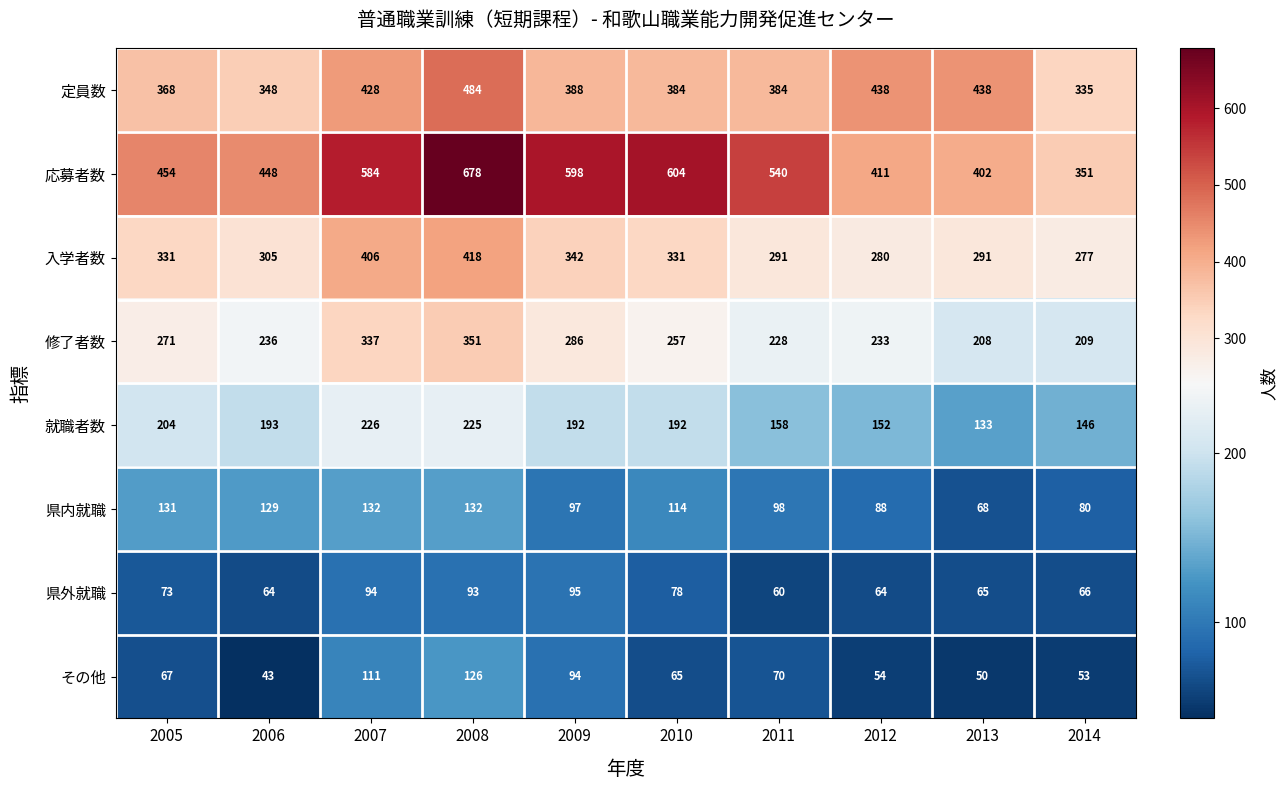

At which category is the sum across all series the highest?

2008